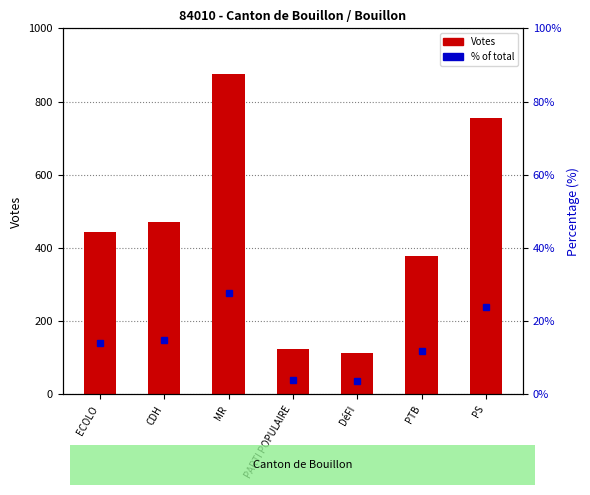

Which category has the highest value across all series?

MR